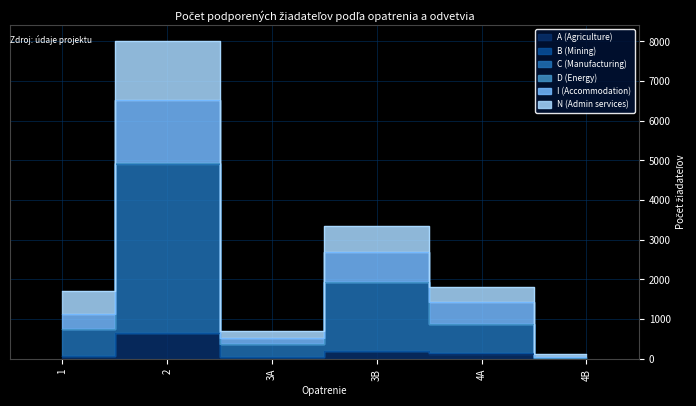

True or false: N (Admin services) and C (Manufacturing) intersect in this chart.

False